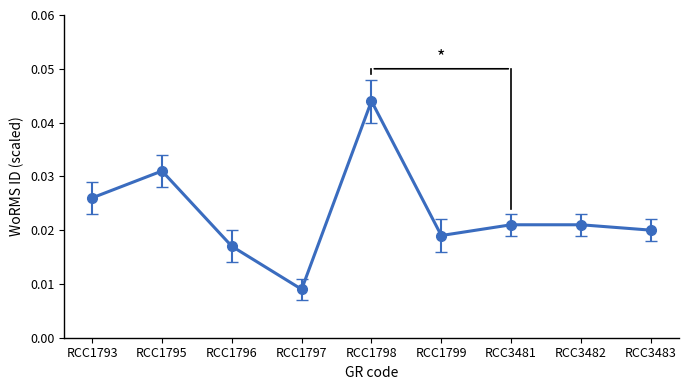

Does the chart have visible grid lines?

No